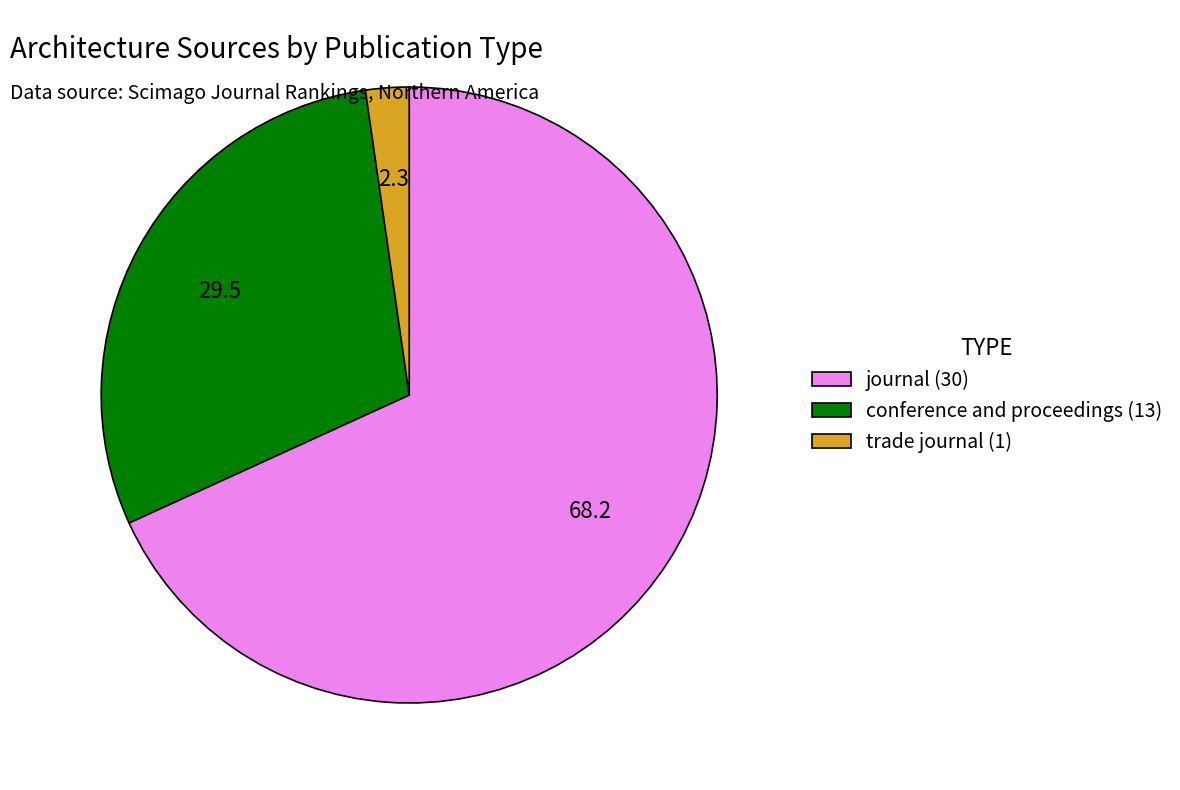

Is it true that trade journal is 14% of the pie?

False